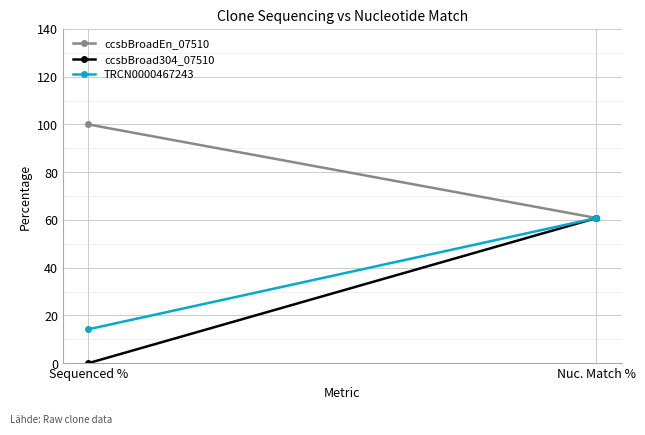

Reading left to right, transcribe all the data shown in this chart.

ccsbBroadEn_07510: 100.0	60.8
ccsbBroad304_07510: 0.0	60.8
TRCN0000467243: 14.2	60.8